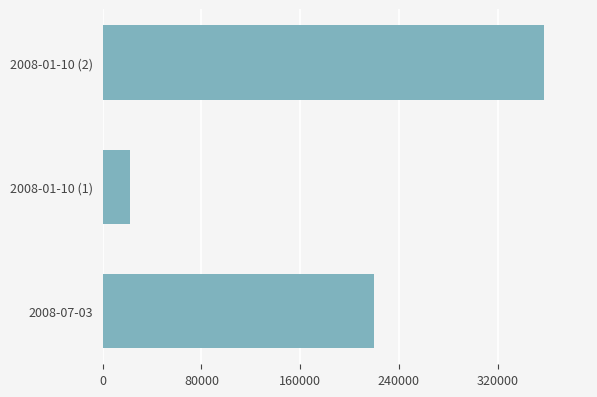

Reading top to bottom, list all the values displayed in this chart.

2008-01-10 (2)=357288	2008-01-10 (1)=21812	2008-07-03=220000